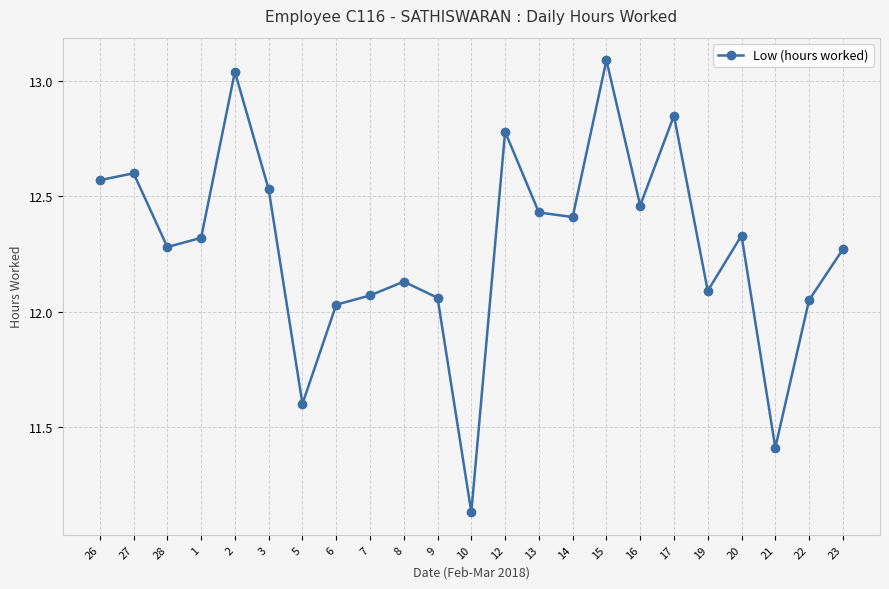

The value at 3 is 8.5. True or false?

False